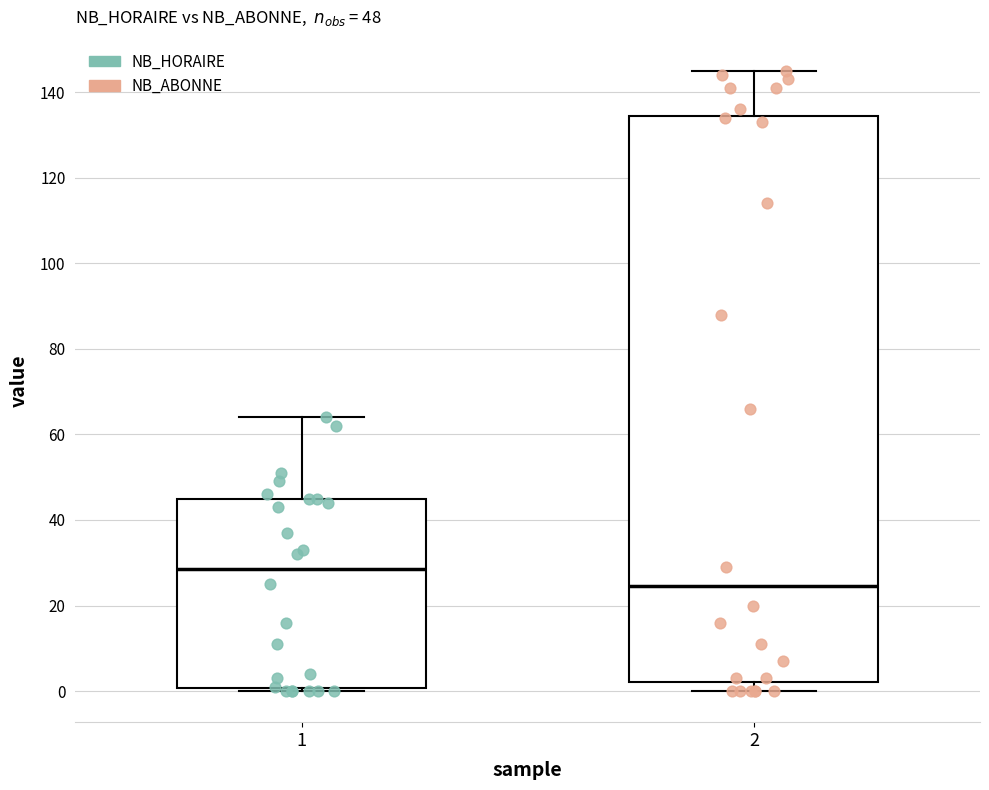

Comparing the boxes themselves (not the whiskers), which one is the tallest?

2